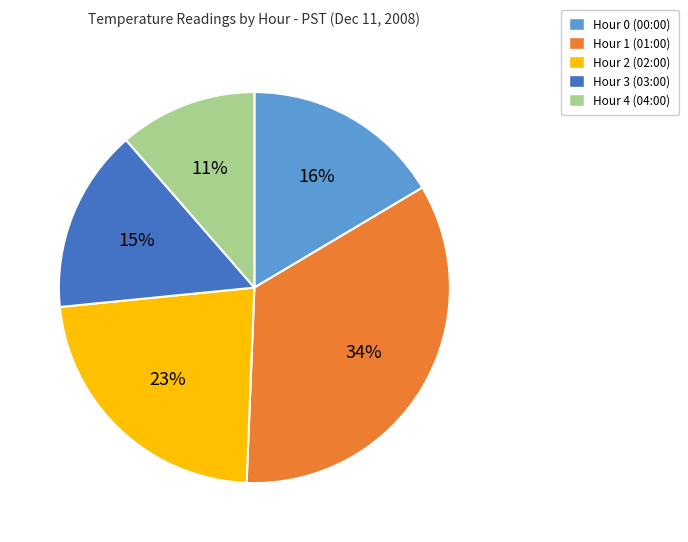

True or false: Hour 0 accounts for 4% of the total.

False